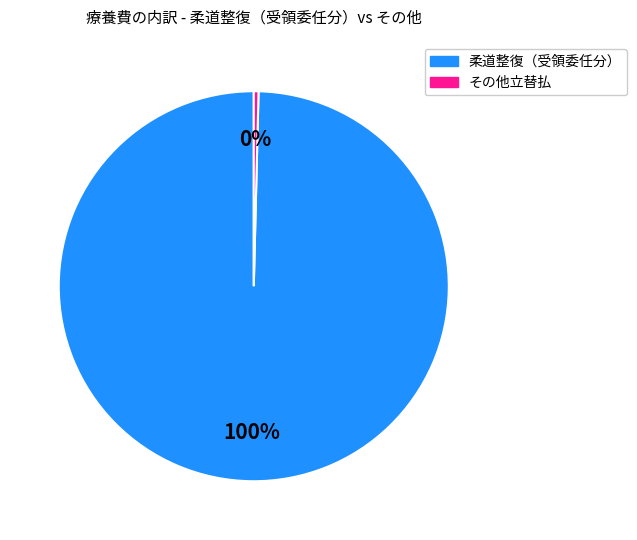

Is there any slice that represents more than half of the pie?

Yes